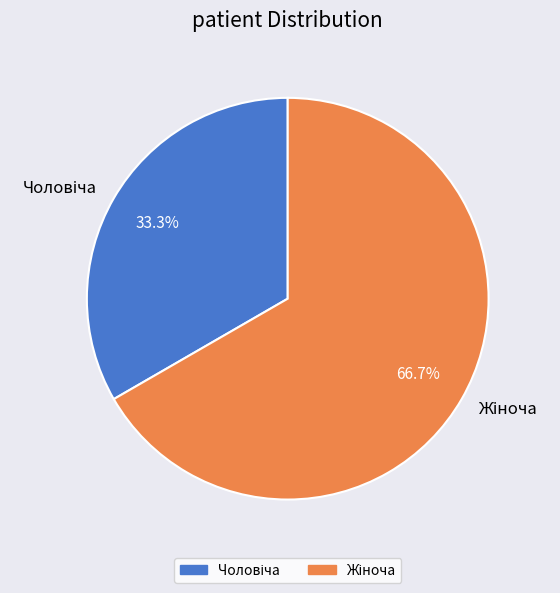

Does any single category account for the majority?

Yes